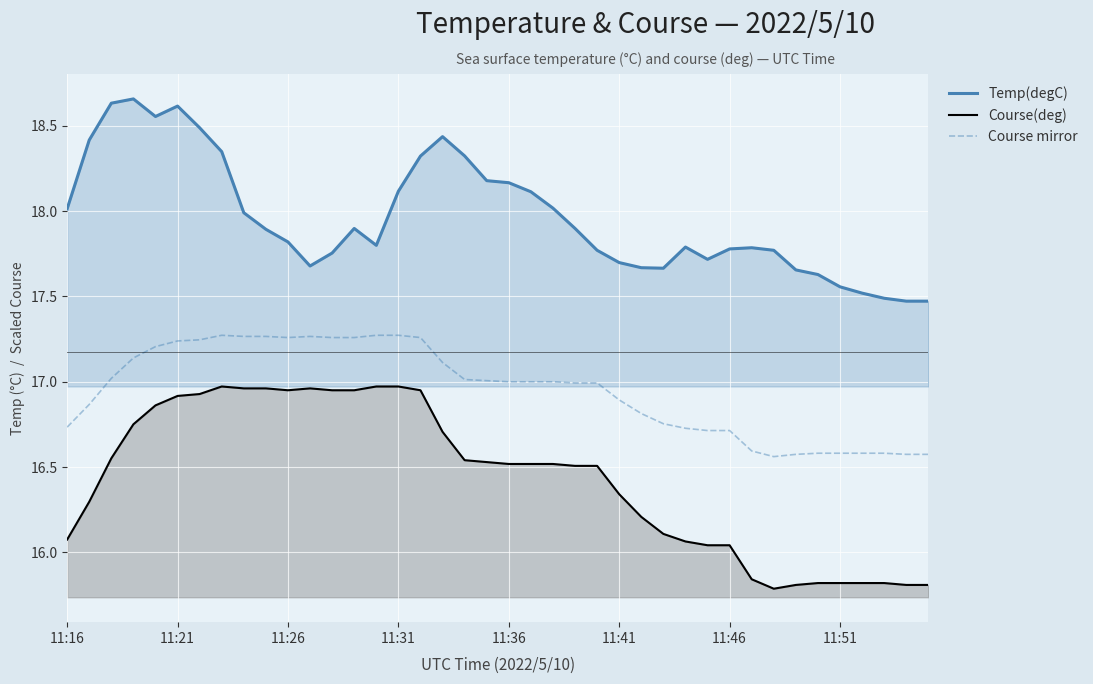

What is the value of the Temp(degC) point at the 33rd from the left?

17.8